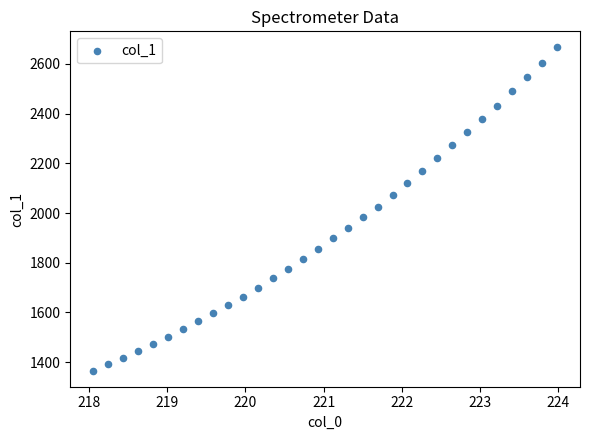

What is the range of X values (max minus min)?

5.9